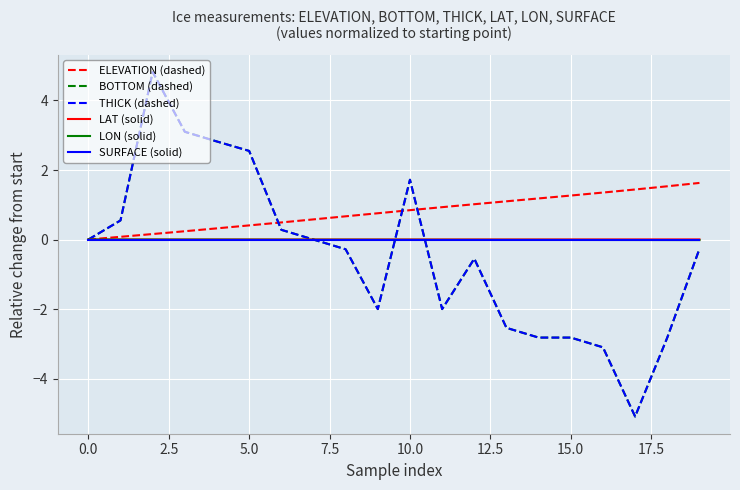

Is this an area chart (filled region under the line)?

No